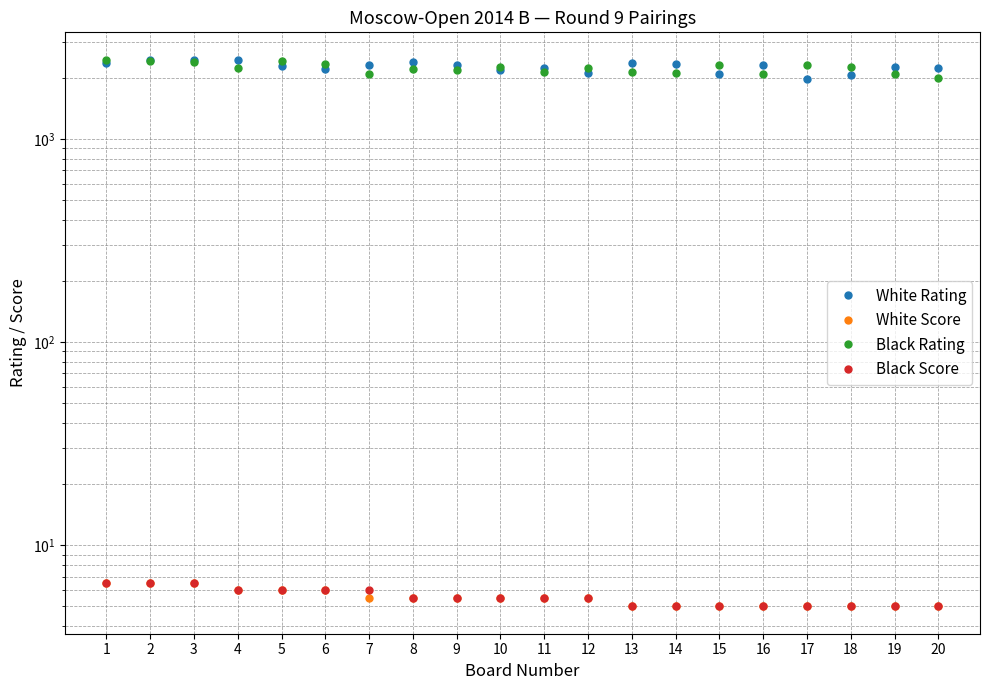

What is the value of the White Rating point at the 2nd from the left?

2438.0